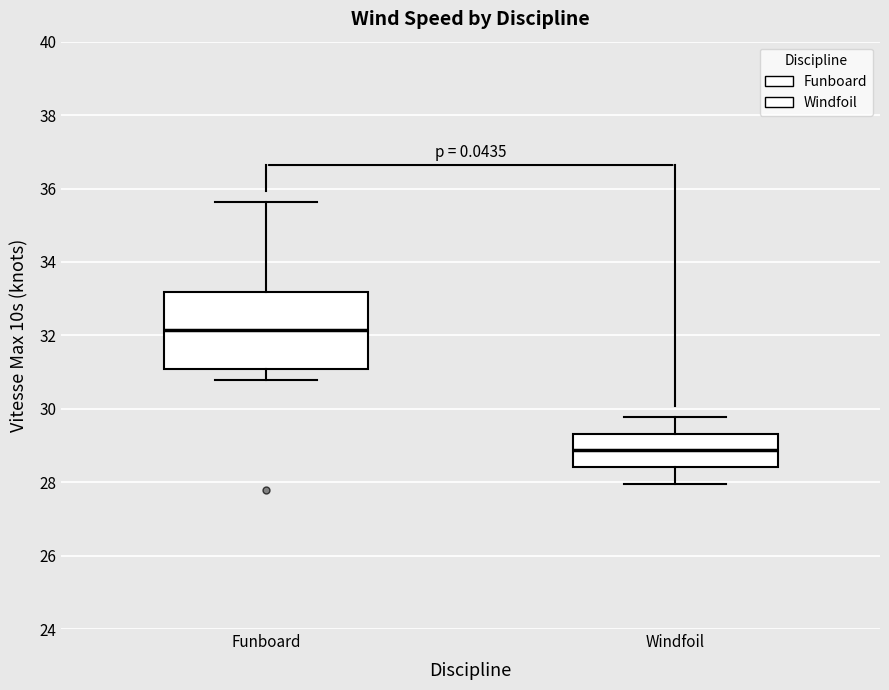

Reading left to right, read every box against the y-axis: the position of its median line, the range the box covers, and the ends of its whiskers. The values are not printed on the chart, so give them approximately, as read against the axis.

Funboard: median 32.2, box 31.0 to 33.2, whiskers 30.8 to 35.6
Windfoil: median 28.8, box 28.4 to 29.4, whiskers 28.0 to 29.8